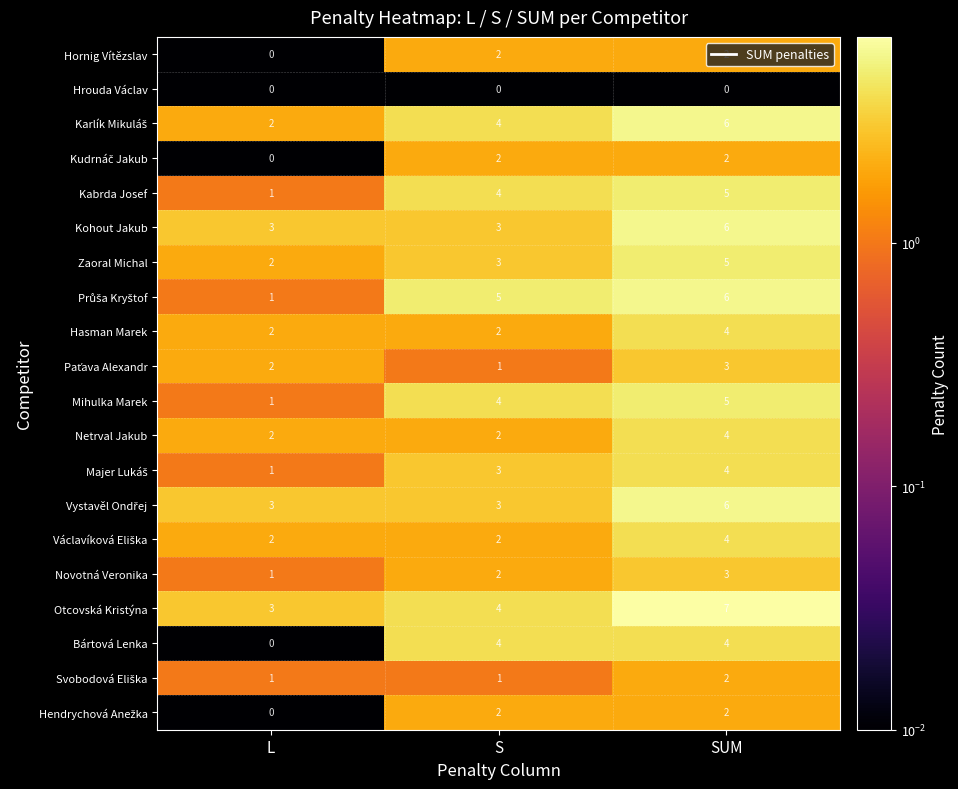

How many Kohout Jakub values are between 3 and 6?

3